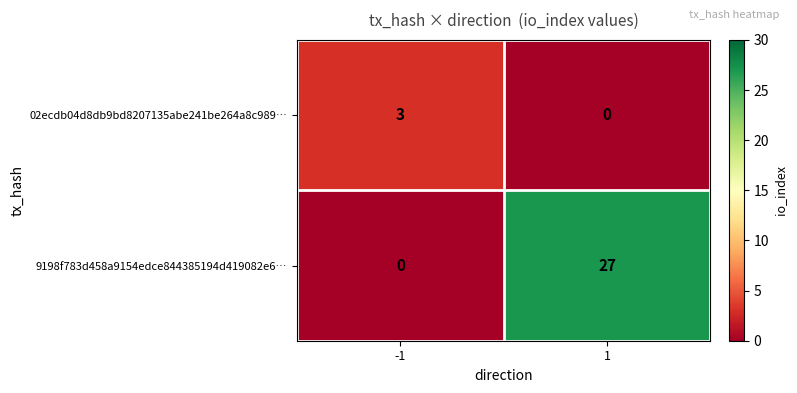

What is the difference between the highest and lowest values at 1?

27